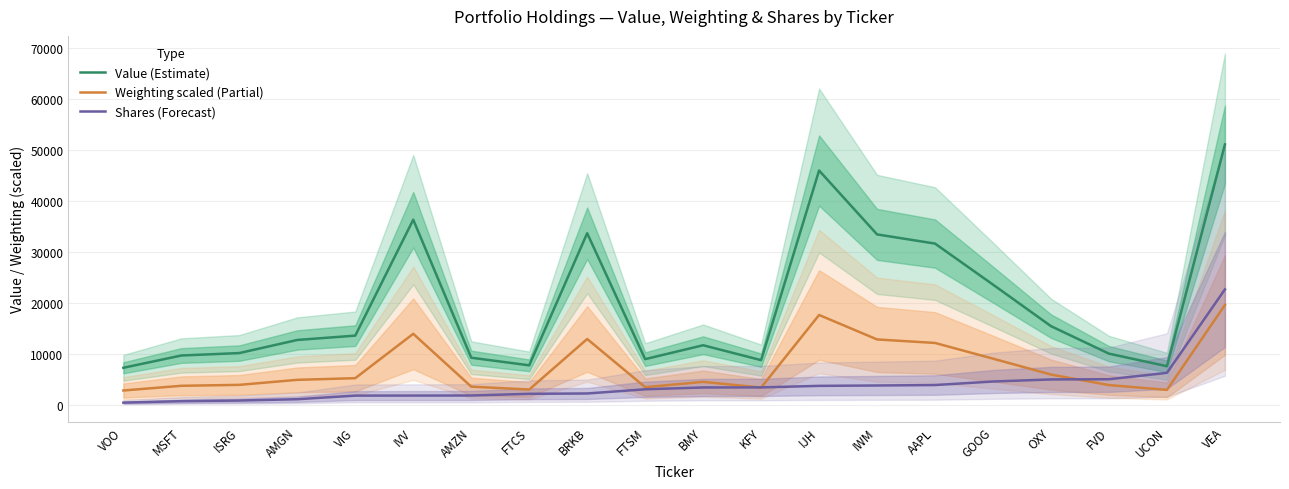

What is the approximate value of Shares (Forecast) at BMY?

3363.4